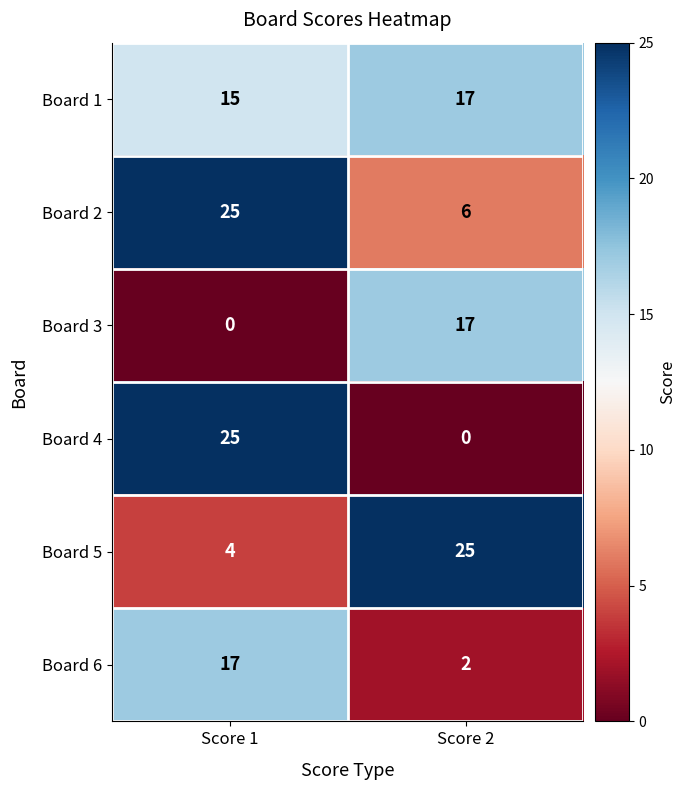

Reading right to left, transcribe all the data shown in this chart.

Board 1: Score 2=17	Score 1=15
Board 2: Score 2=6	Score 1=25
Board 3: Score 2=17	Score 1=0
Board 4: Score 2=0	Score 1=25
Board 5: Score 2=25	Score 1=4
Board 6: Score 2=2	Score 1=17